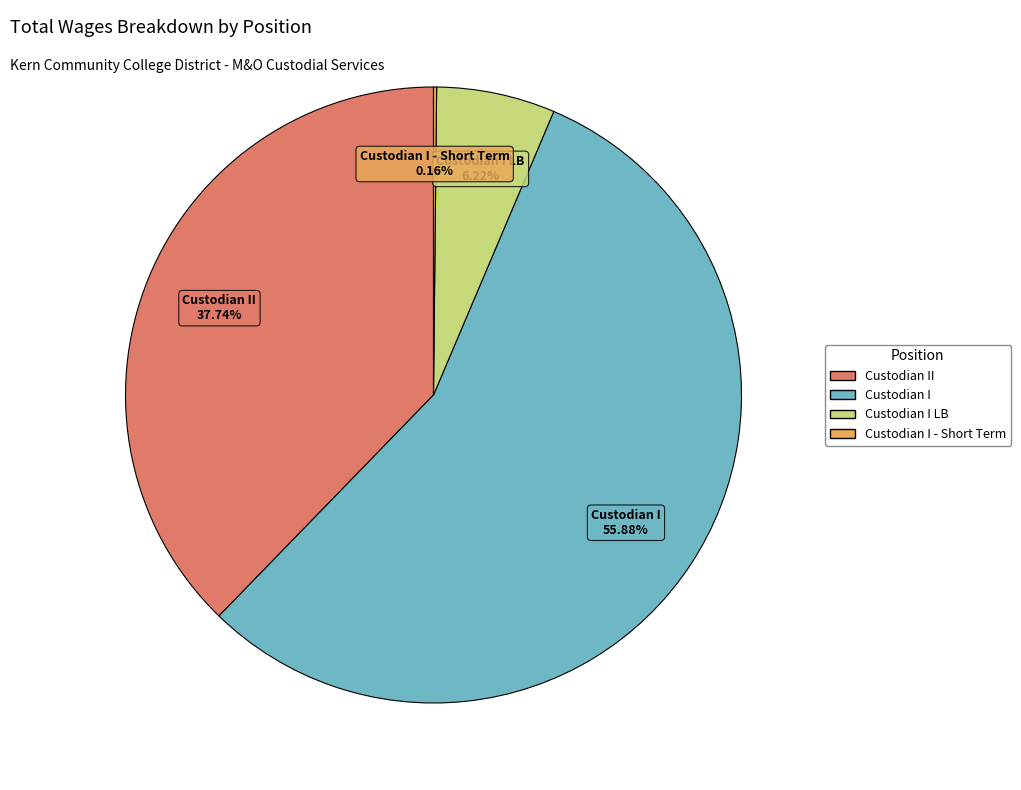

Is there any slice that represents more than half of the pie?

Yes